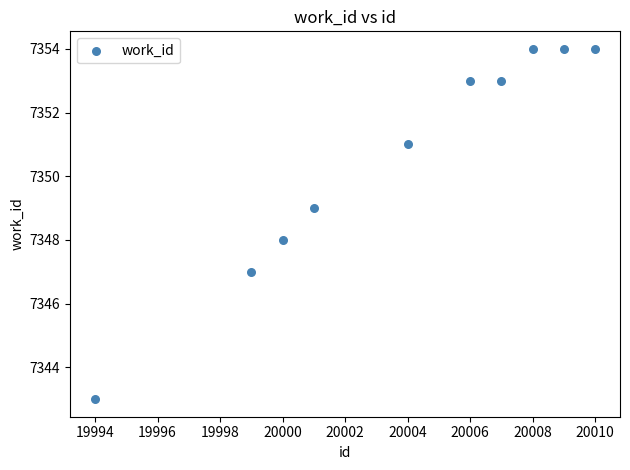

What is the average X value?

20004